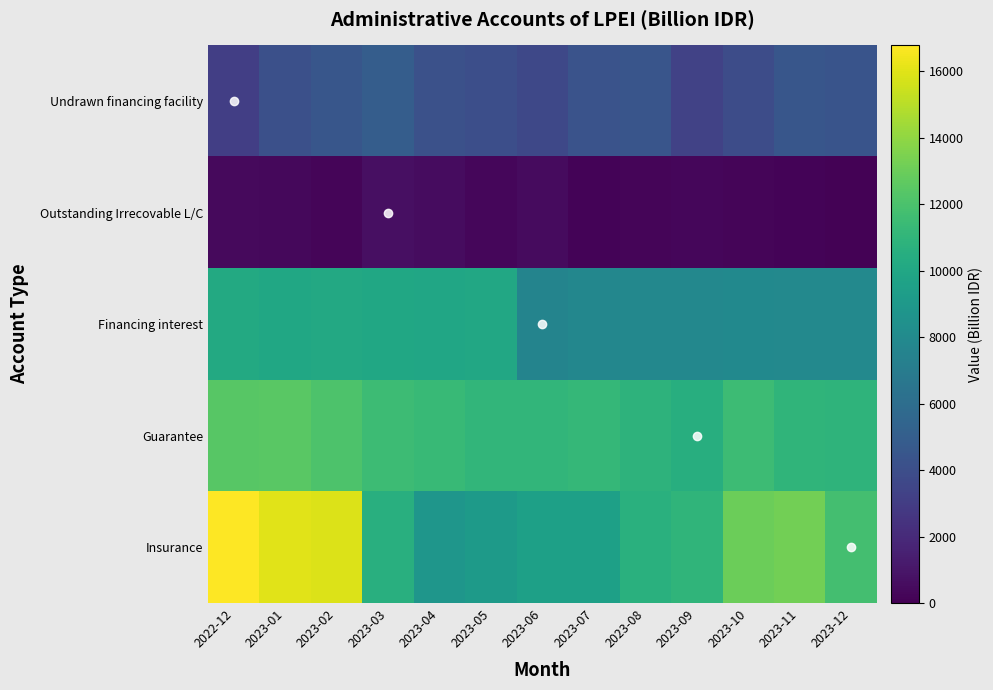

List the labels in order of Guarantee value, largest first.

2023-01, 2022-12, 2023-02, 2023-03, 2023-10, 2023-04, 2023-07, 2023-06, 2023-05, 2023-11, 2023-12, 2023-08, 2023-09